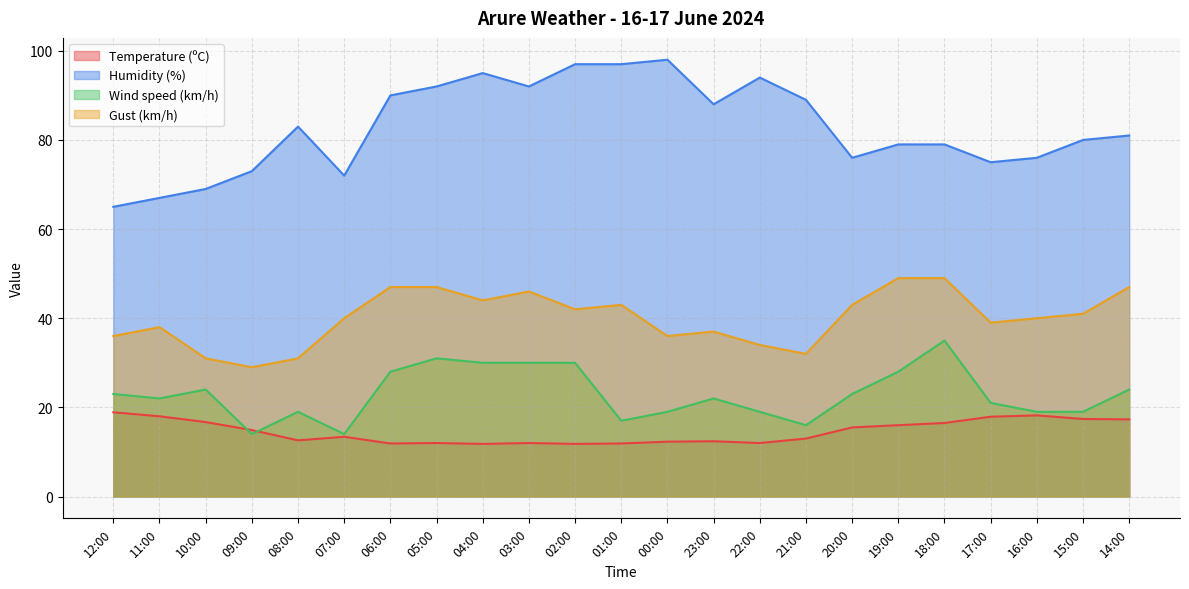

True or false: Humidity (%) and Gust (km/h) cross at least once.

False